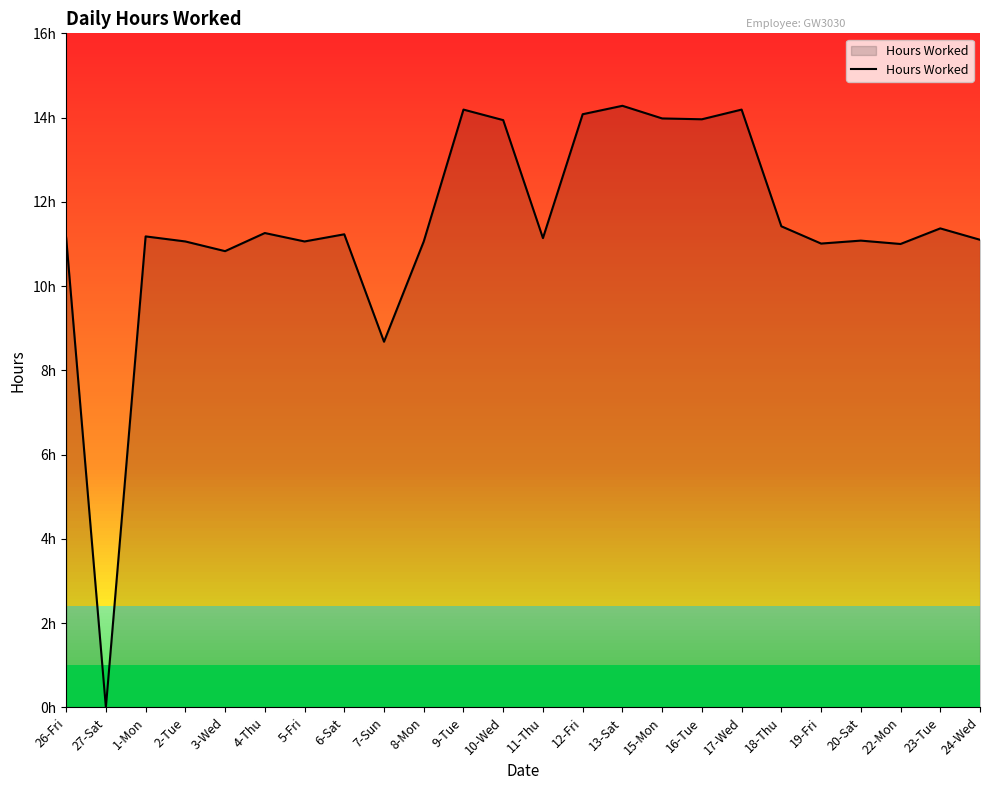

Does the chart have visible grid lines?

No